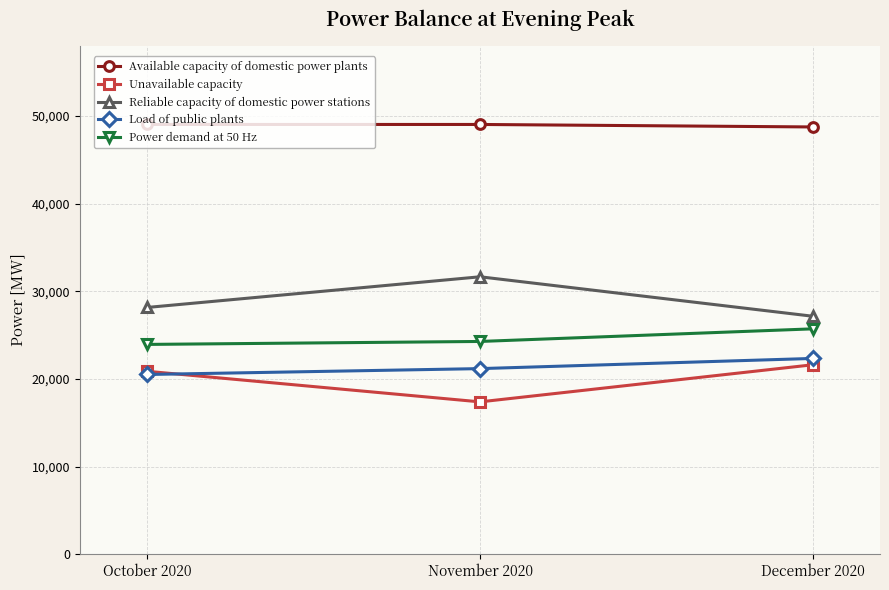

Is this an area chart (filled region under the line)?

No